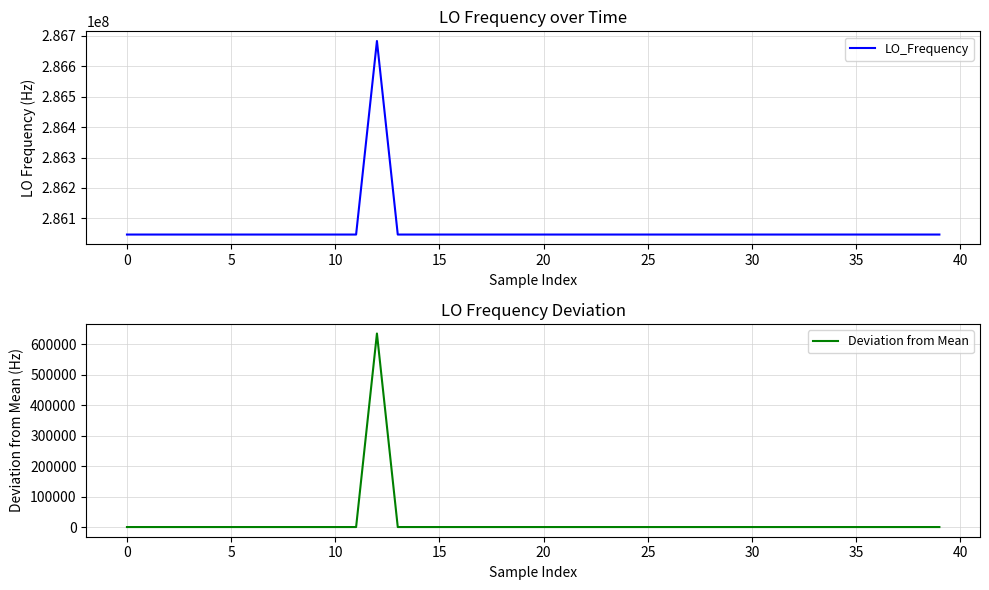

What is the maximum value for Deviation from Mean?

635705.5